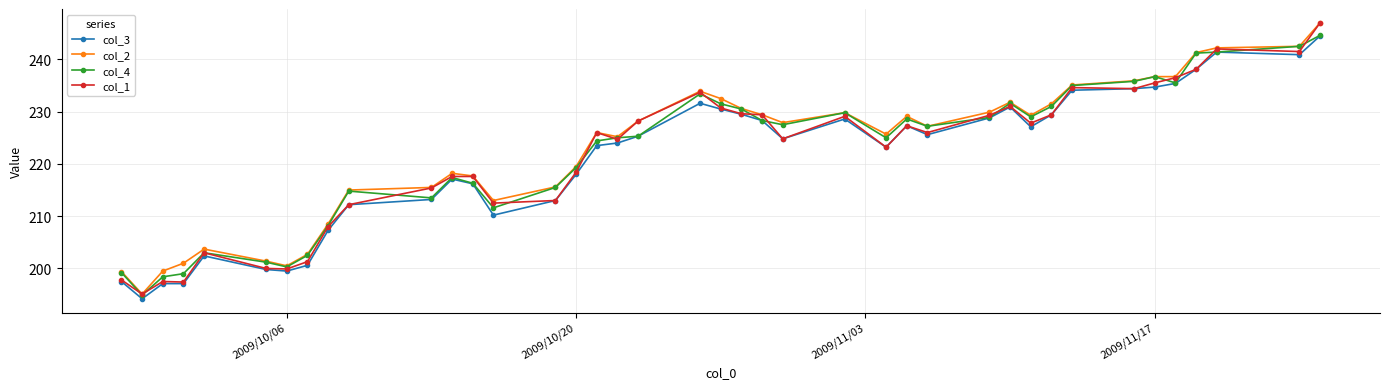

What is the greatest value displayed?

247.0